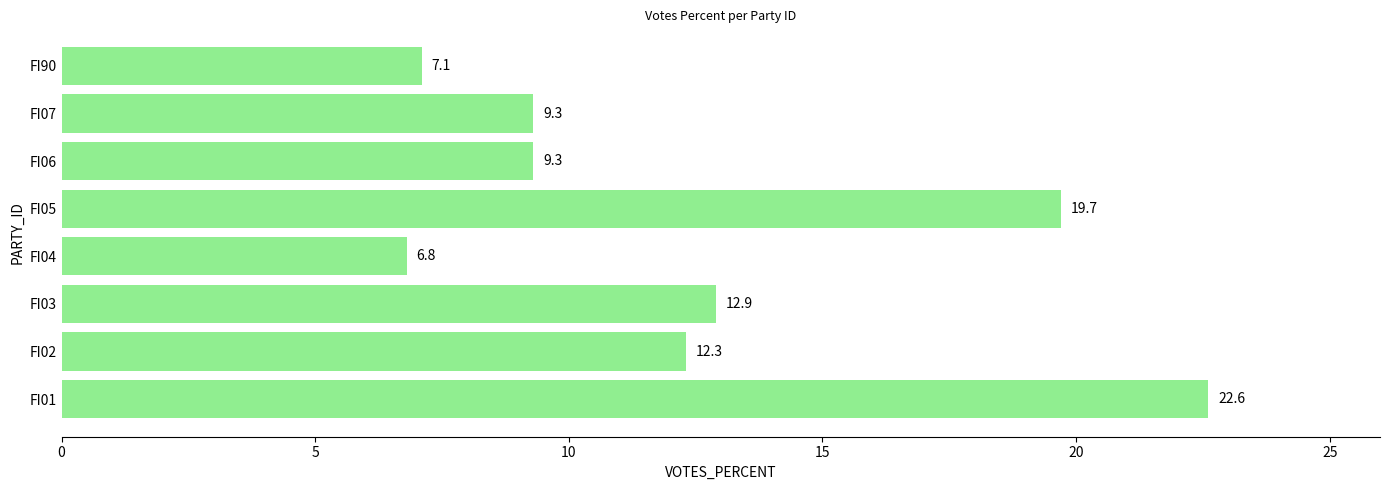

Does the chart contain stacked bars?

No